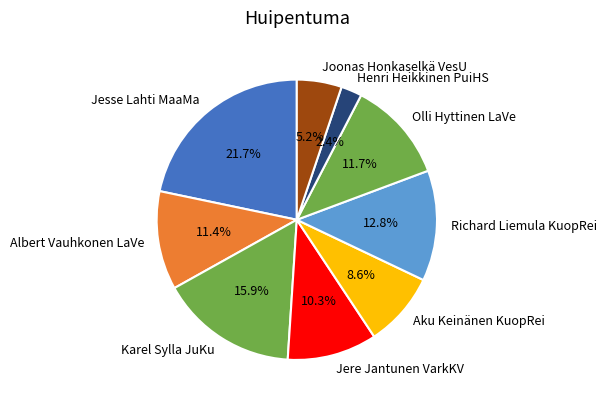

How many slices are in this pie chart?

9